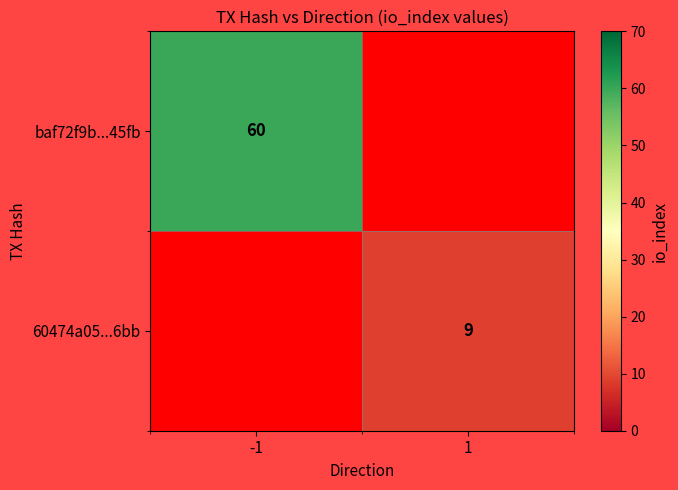

The baf72f9b...45fb series shows 15 at -1. True or false?

False